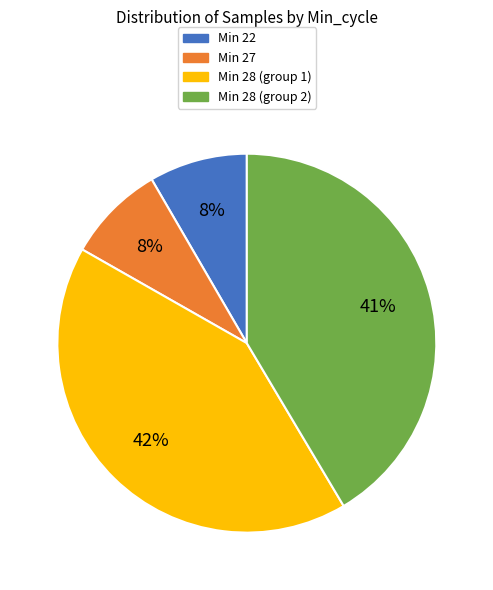

Does any single category account for the majority?

No